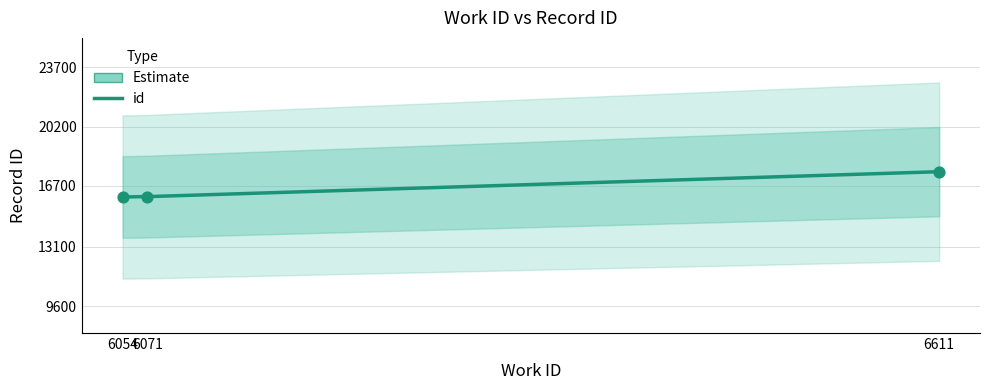

What is the change in value from 6054 to 6611?

+1494